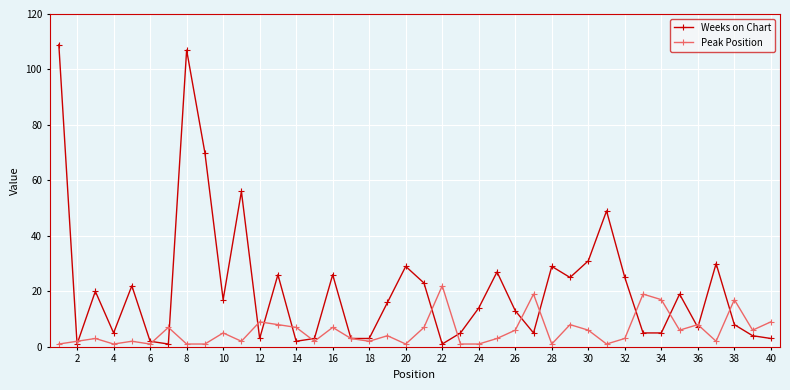

Which series has the largest total across all categories?

Weeks on Chart